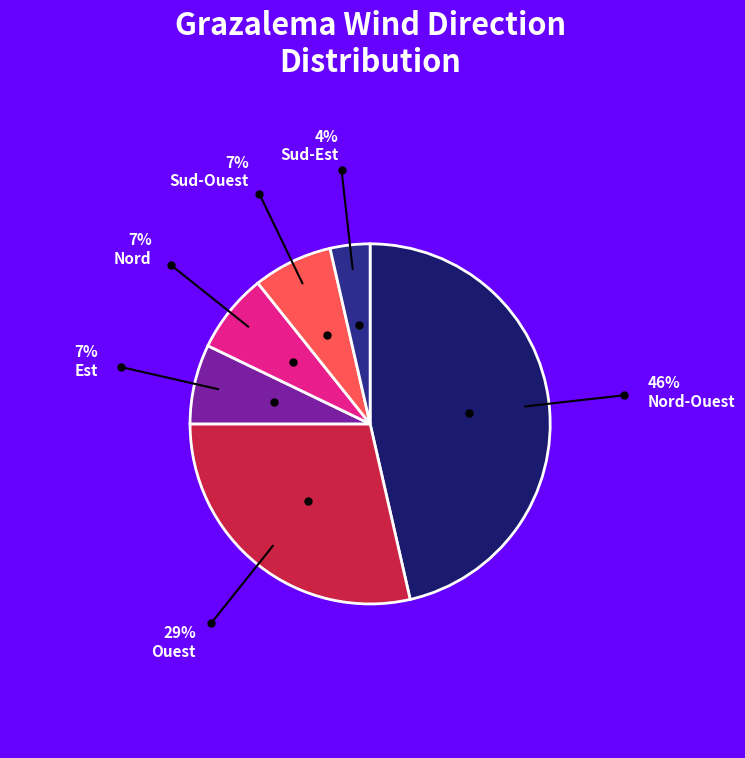

True or false: Est accounts for 7% of the total.

True